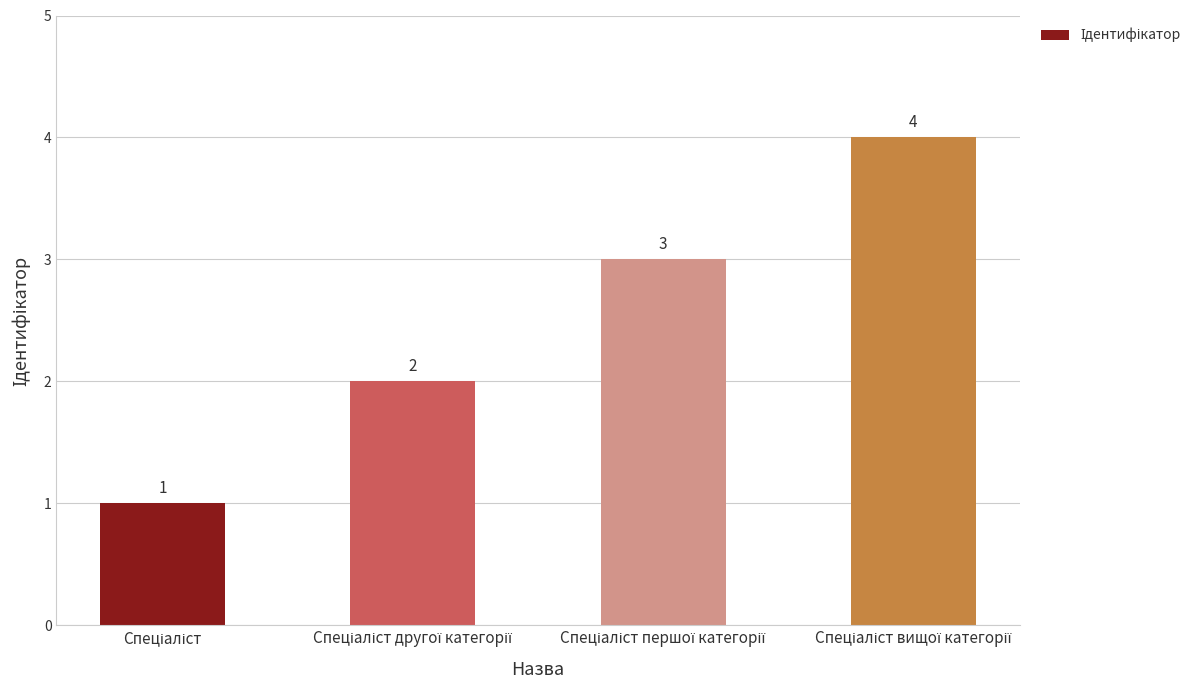

Are the bars grouped side by side (vs. stacked)?

No